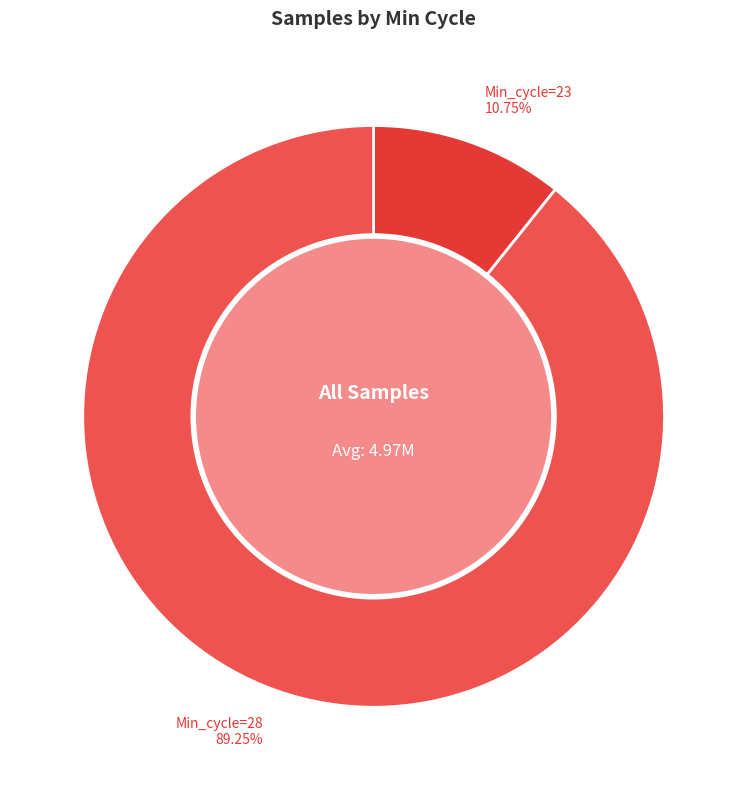

How many slices are in this pie chart?

2